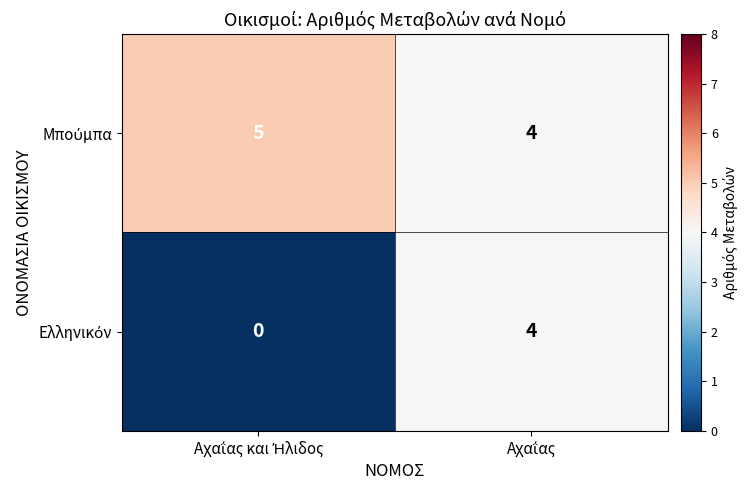

Count the number of data series in this chart.

2